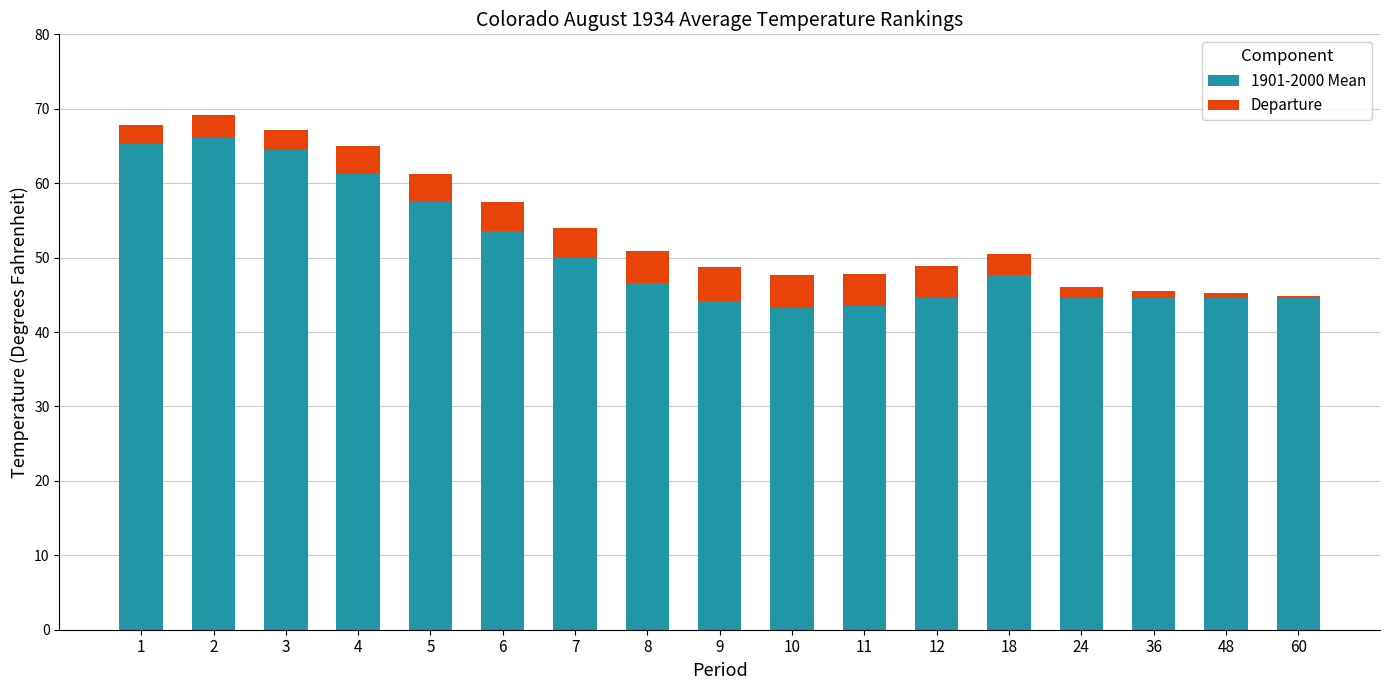

What is the sum of all 1901-2000 Mean values?

866.4